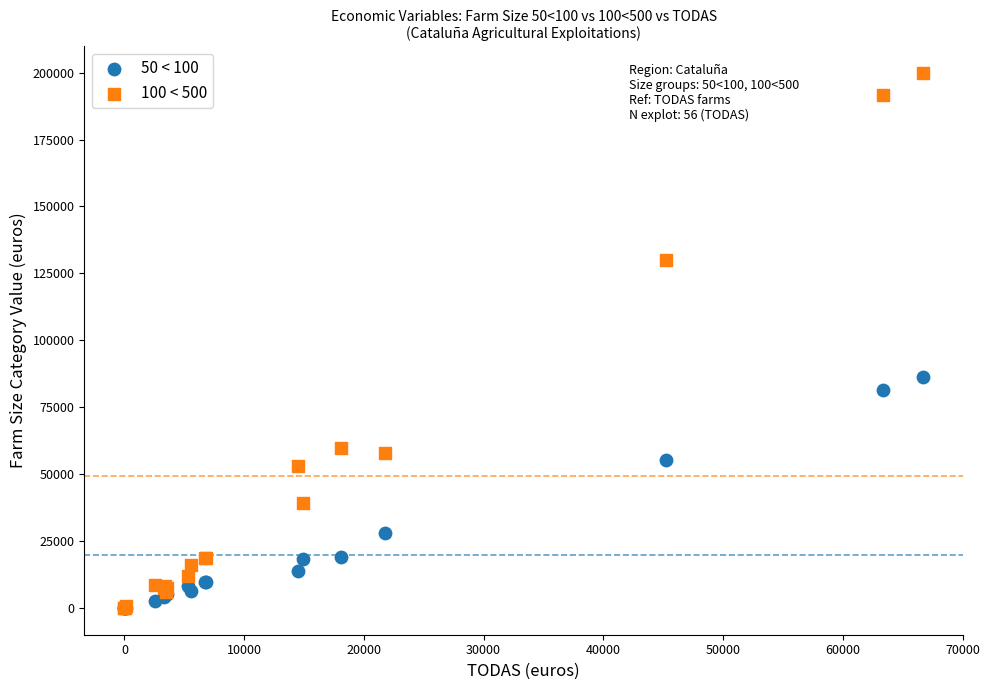

Across all series, what Y value is closest to 99899?

86291